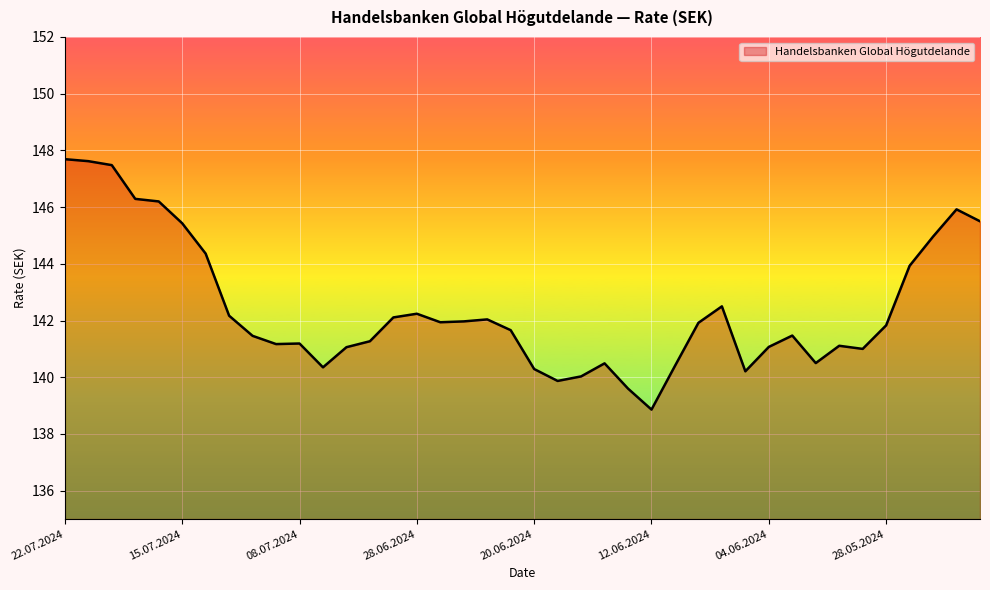

What is the minimum value shown in the chart?

138.9